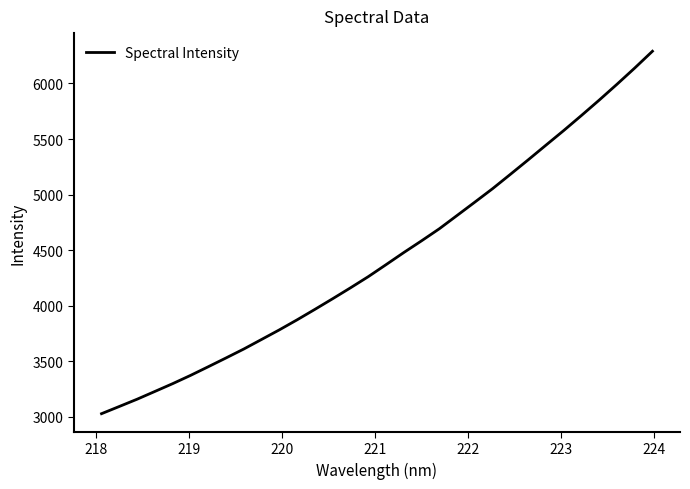

What is the difference between the maximum and minimum values?

3262.9